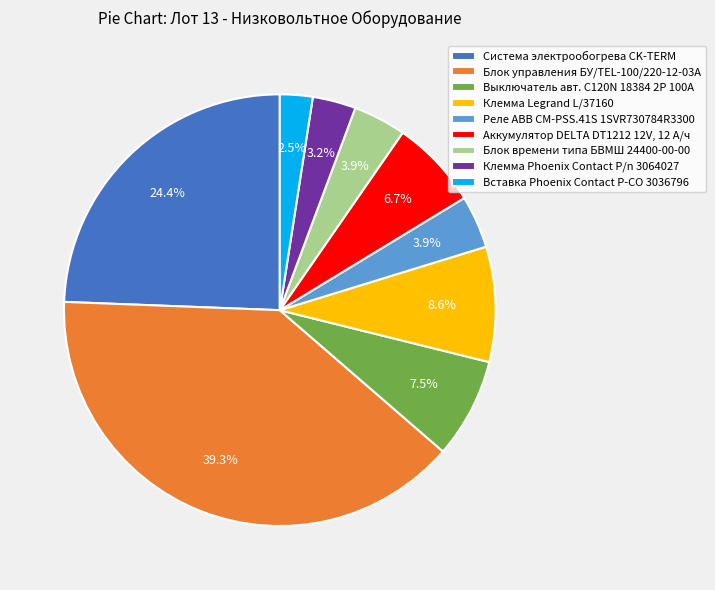

How many slices are in this pie chart?

9